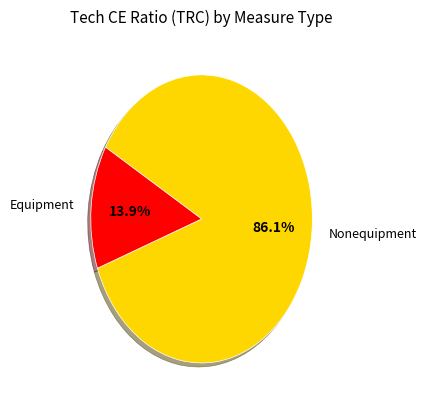

What is the smallest slice in the pie chart?

Equipment